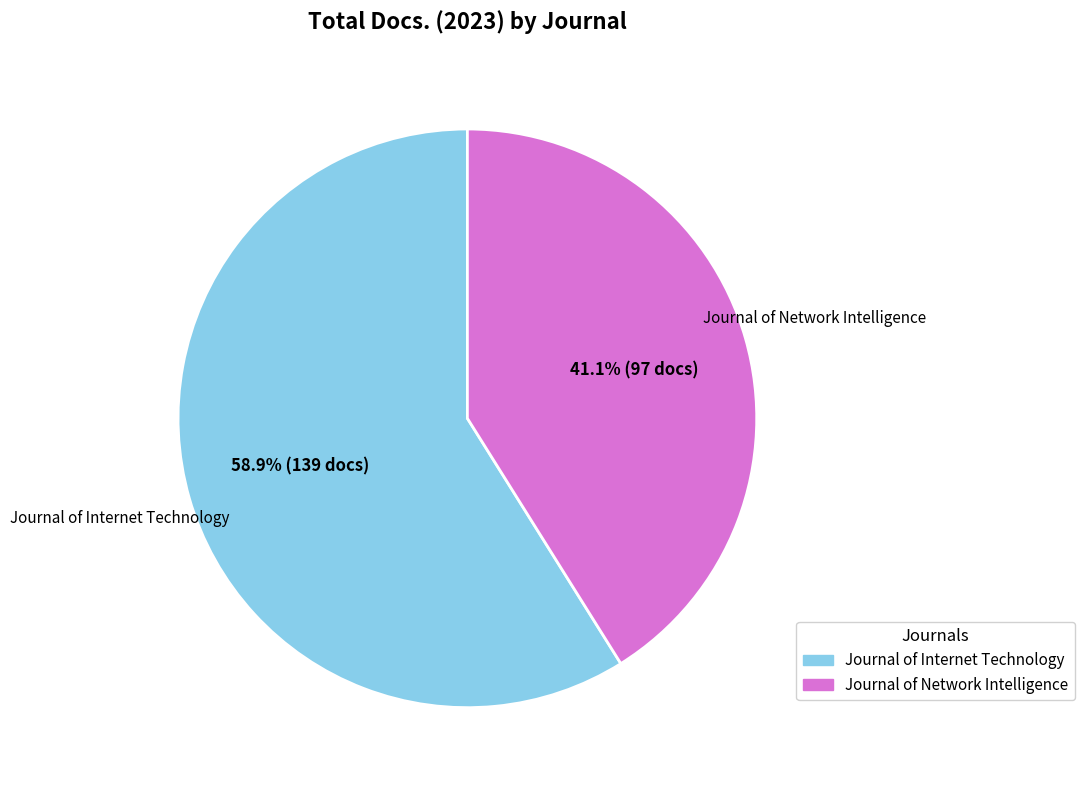

Which slice is the largest?

Journal of Internet Technology